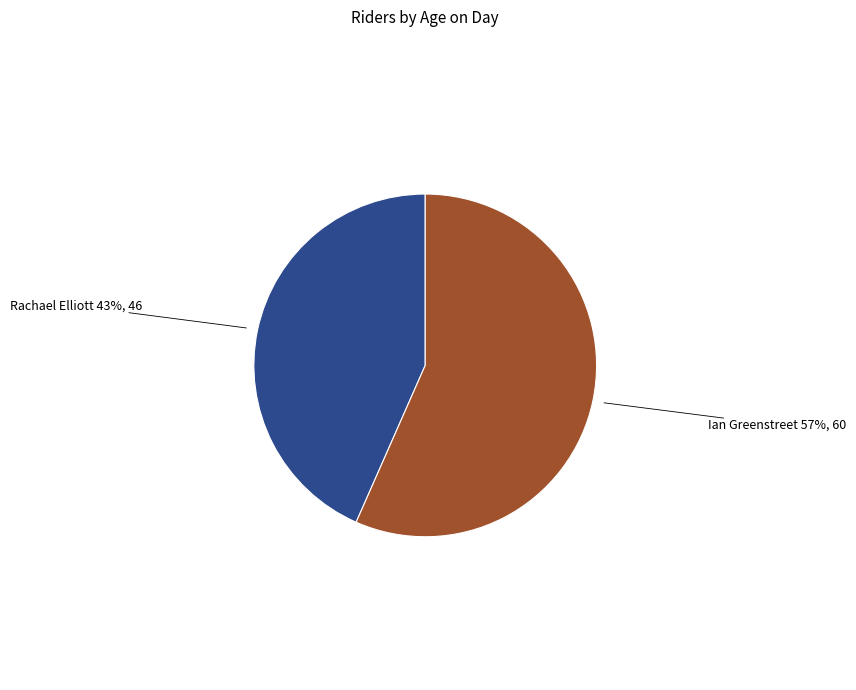

Is there any slice that represents more than half of the pie?

Yes